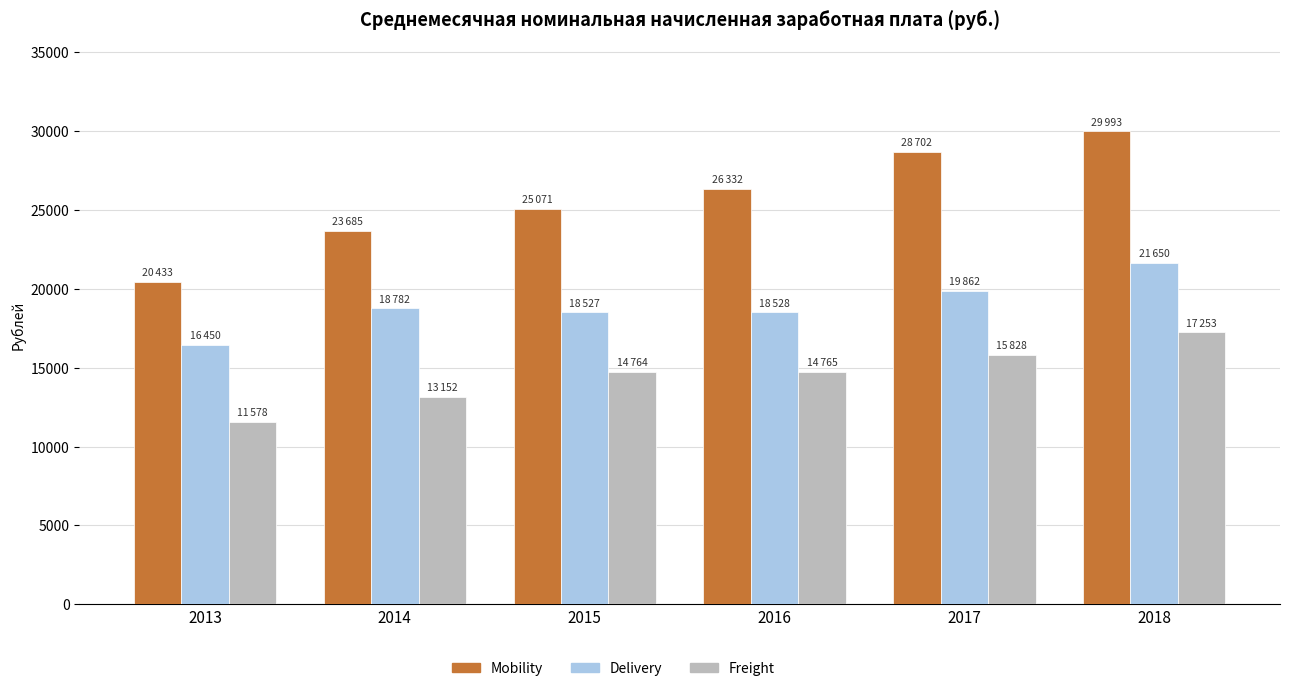

Which series has the largest total across all categories?

Mobility